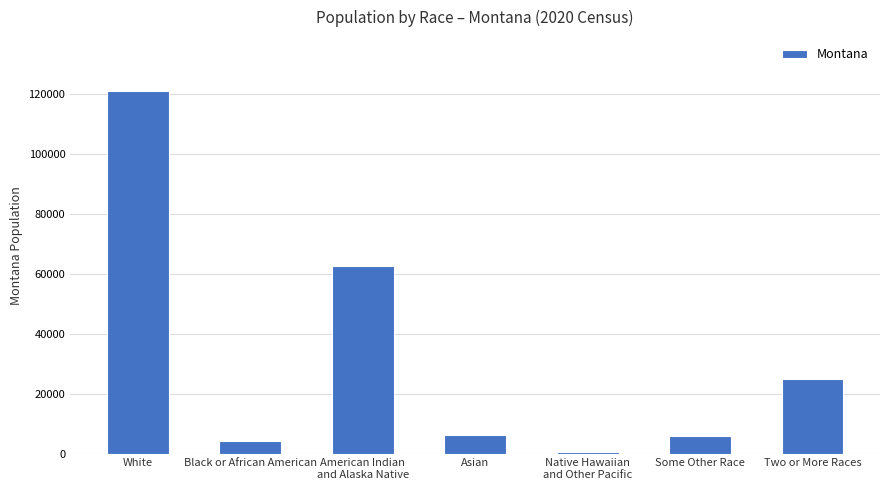

What is the difference between the maximum and second lowest values?

116857